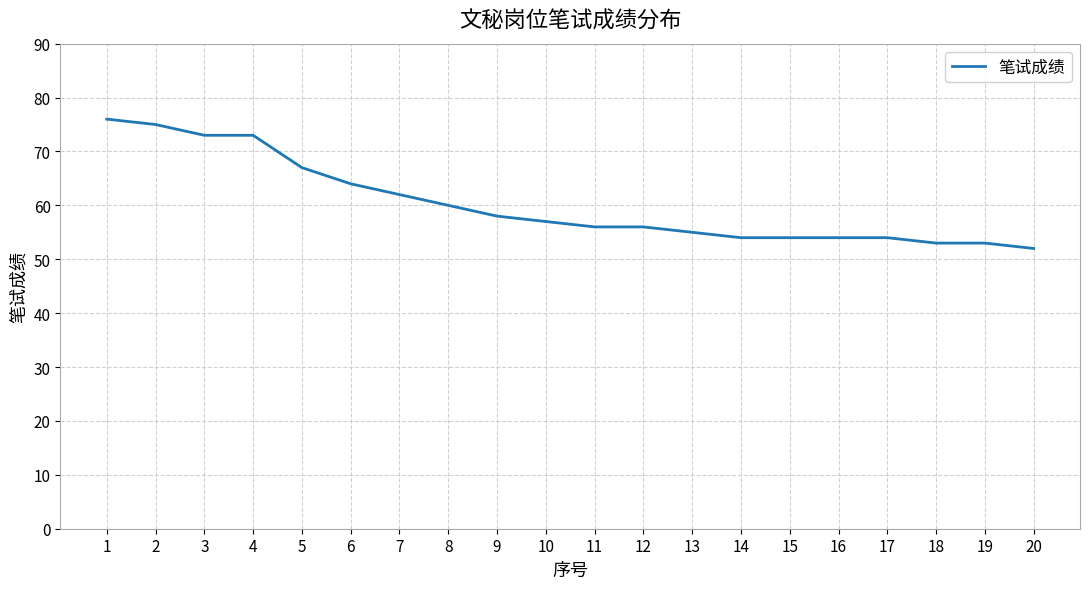

The value at 4 is 36. True or false?

False